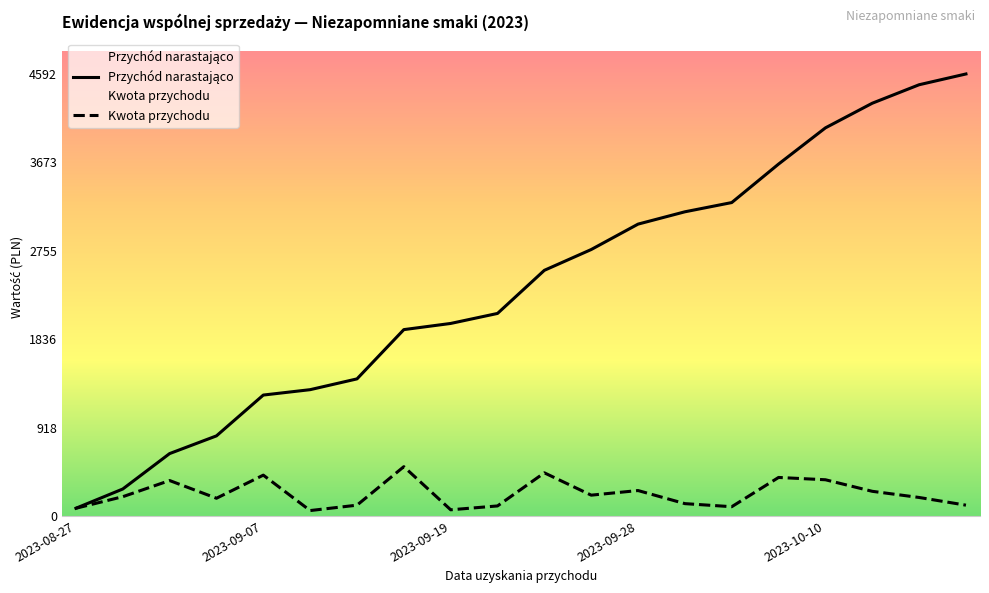

What value does the Kwota przychodu series have at 13, to the nearest 5?

130